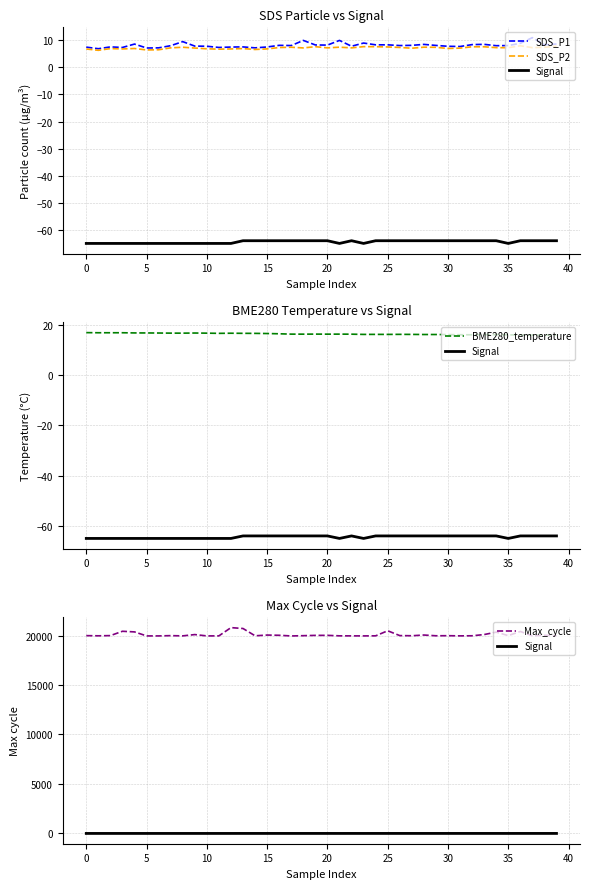

True or false: SDS_P1 and Max_cycle cross at least once.

False